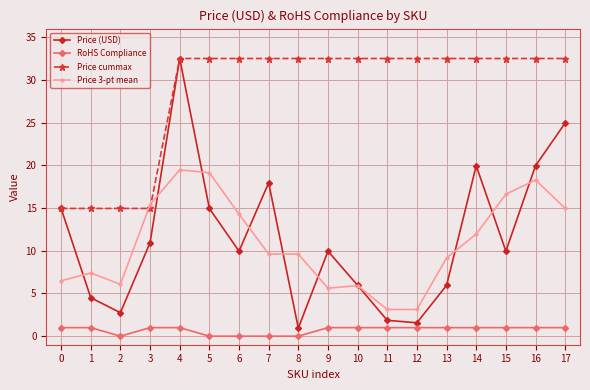

What is the difference between the Price 3-pt mean values at 14 and 9?

6.3